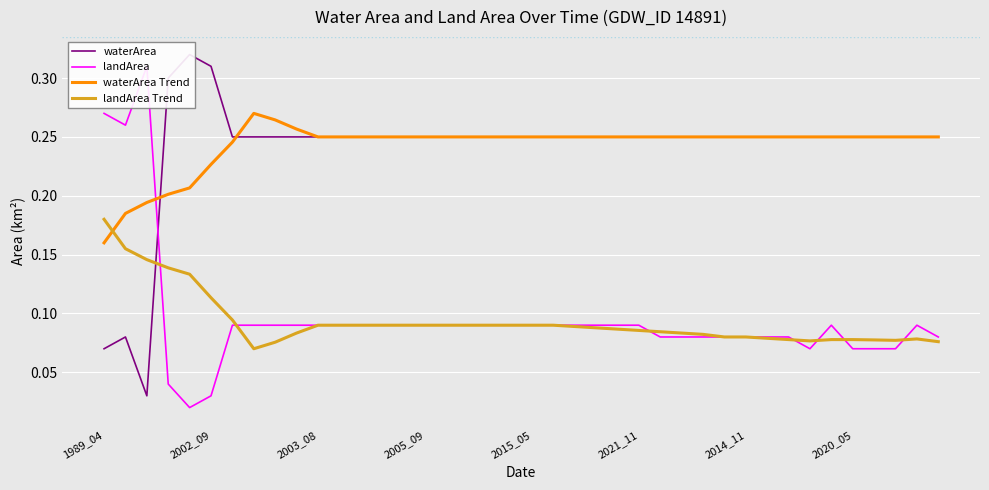

Which series has the widest spread of values?

waterArea